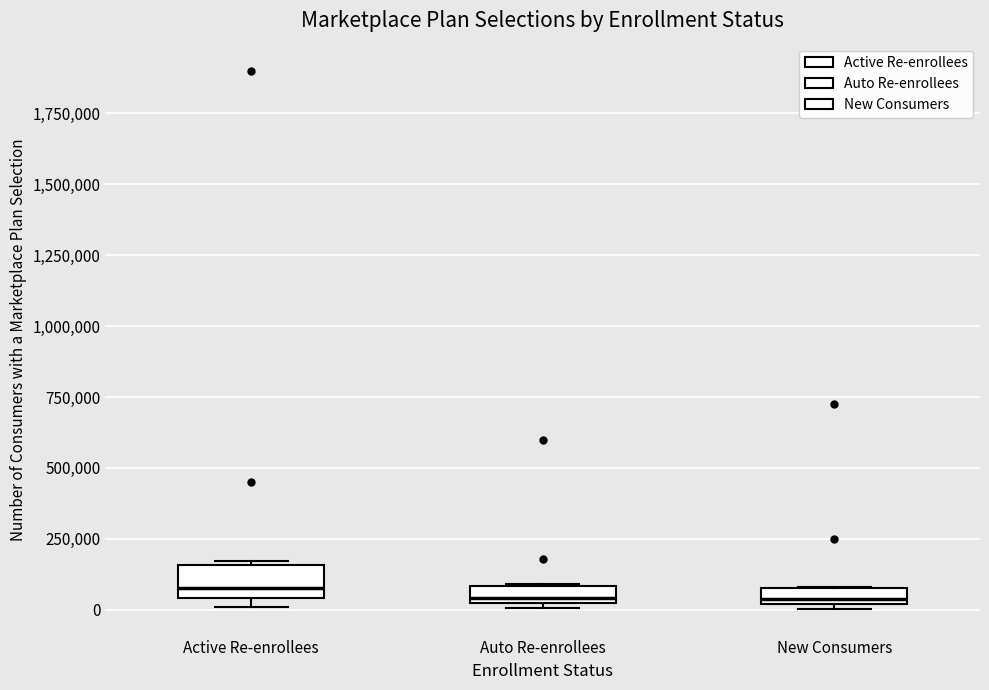

Where is the upper edge of the box for New Consumers on the y-axis? The values are not printed on the chart, so give them approximately, as read against the axis.

100000